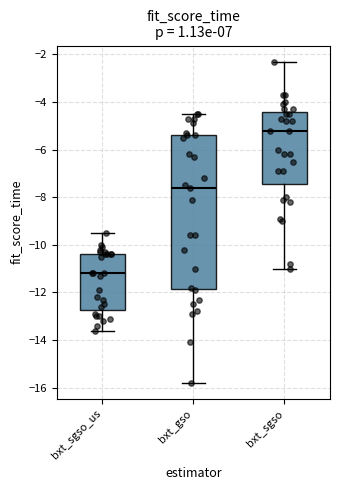

Reading left to right, transcribe this box plot: for each box, give where its median line is, the range the box spans, and where its two whiskers end, as read against the y-axis. The values are not printed on the chart, so give them approximately, as read against the axis.

bxt_sgso_us: median -11.2, box -12.8 to -10.4, whiskers -13.6 to -9.4
bxt_gso: median -7.6, box -11.8 to -5.4, whiskers -15.8 to -4.4
bxt_sgso: median -5.2, box -7.4 to -4.4, whiskers -11.0 to -2.2